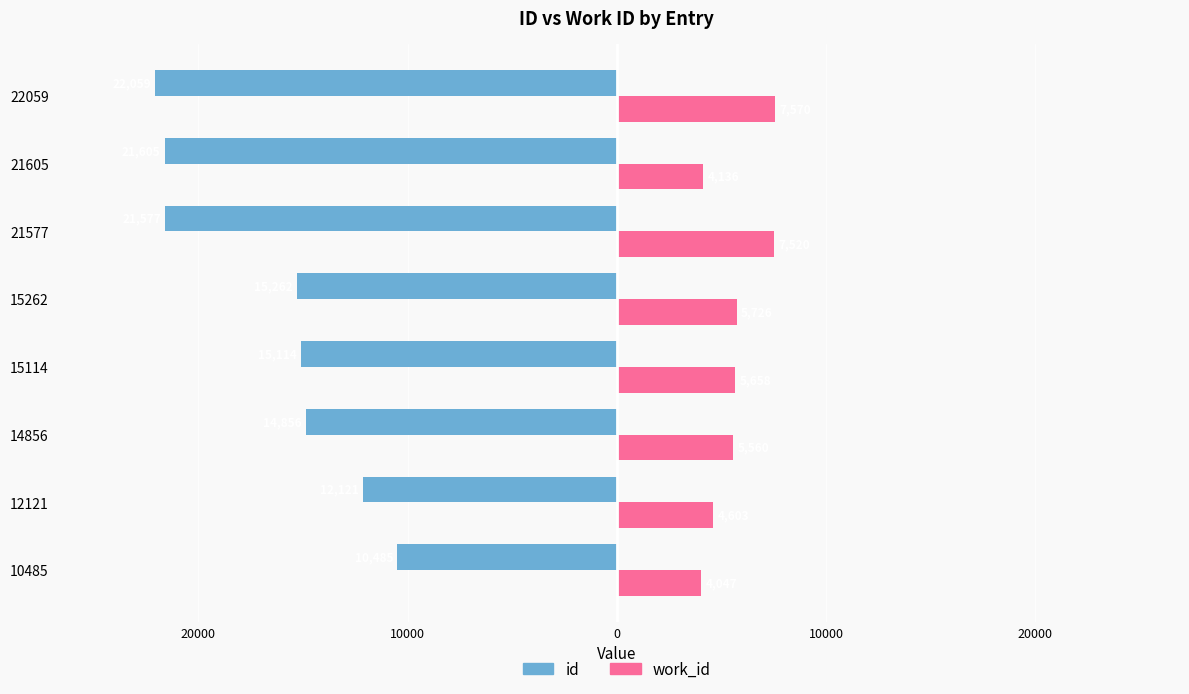

What are all the series names shown in the legend?

id, work_id